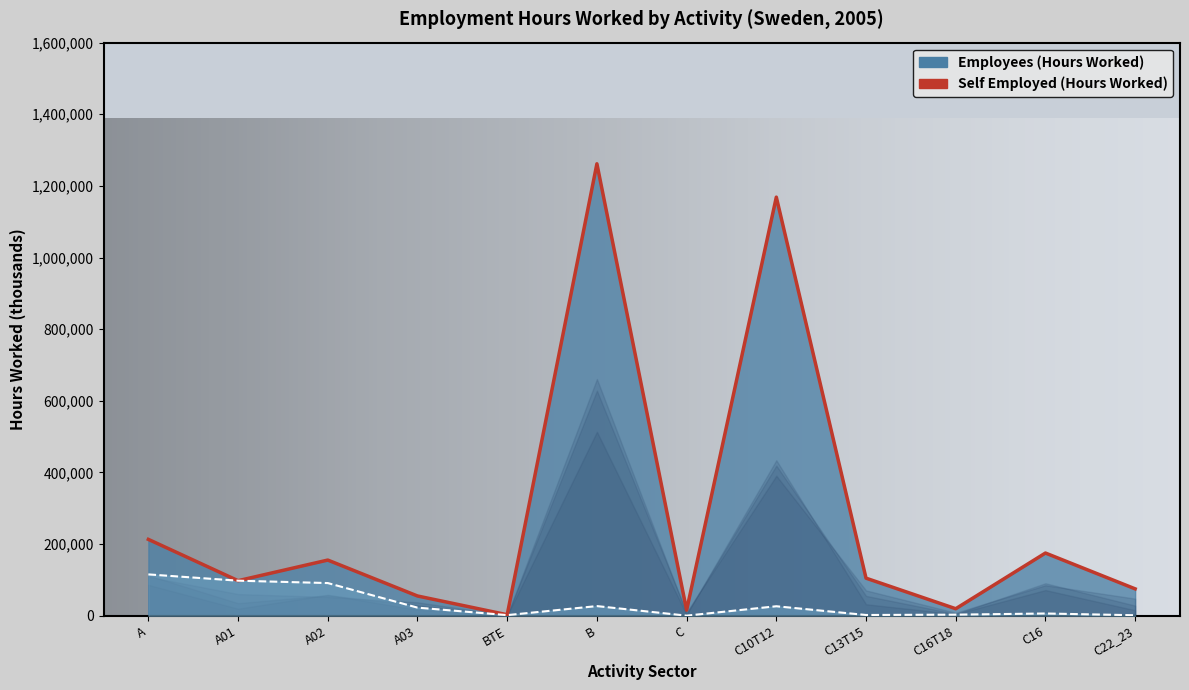

At which category is the sum across all series the highest?

B